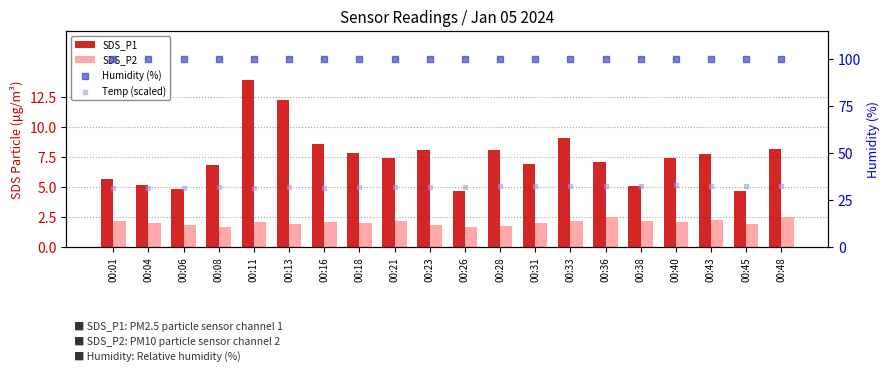

Which series has the largest total across all categories?

Humidity (%)